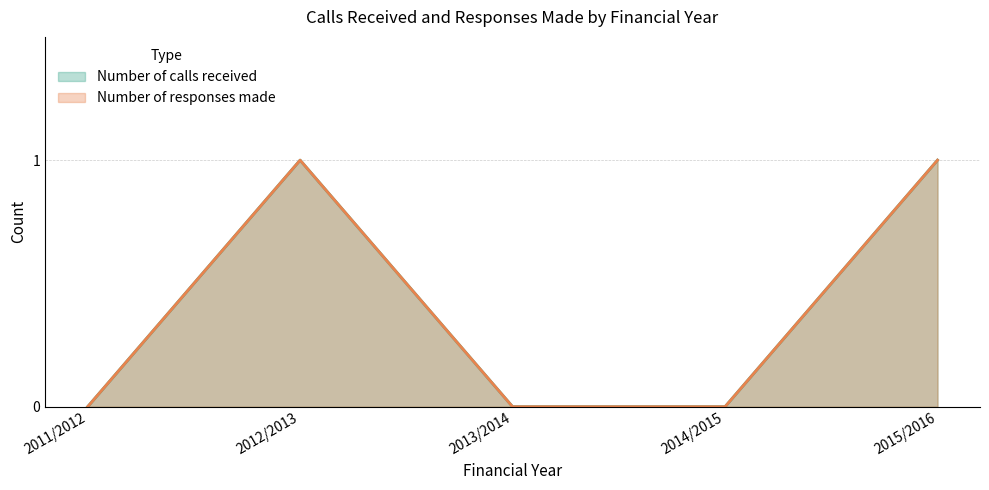

Reading right to left, transcribe all the data shown in this chart.

Number of calls received: 2015/2016=1	2014/2015=0	2013/2014=0	2012/2013=1	2011/2012=0
Number of responses made: 2015/2016=1	2014/2015=0	2013/2014=0	2012/2013=1	2011/2012=0